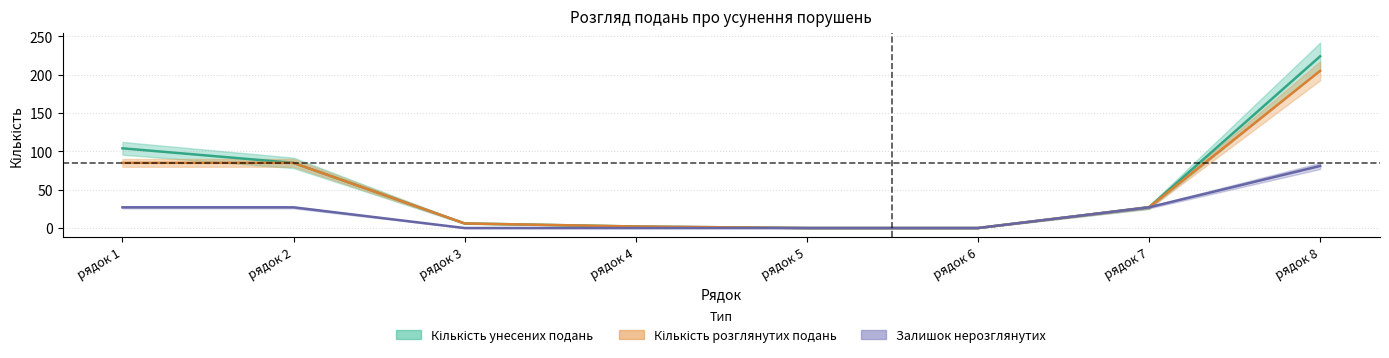

True or false: Кількість розглянутих подань and Кількість унесених подань intersect in this chart.

False